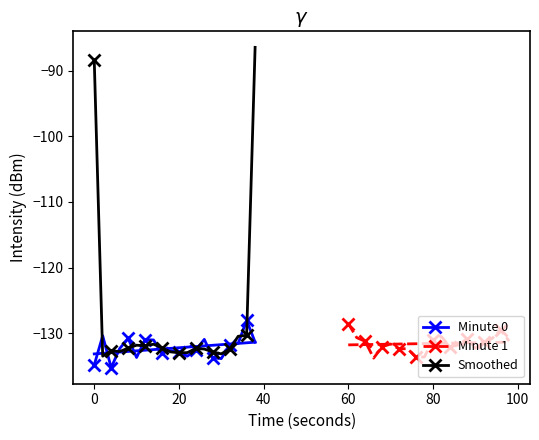

In Minute 1, how many points are lower than both neighbors (excluding endpoints)?

5